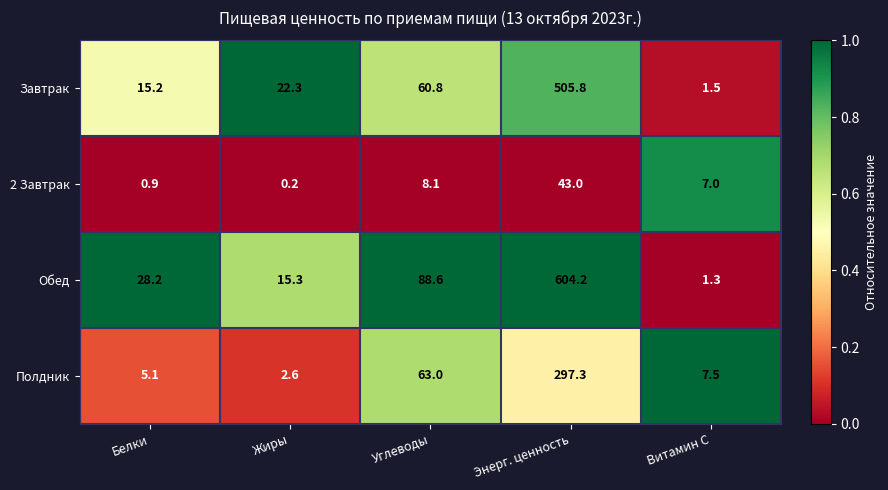

The value of Завтрак at Углеводы is 60.8. True or false?

True